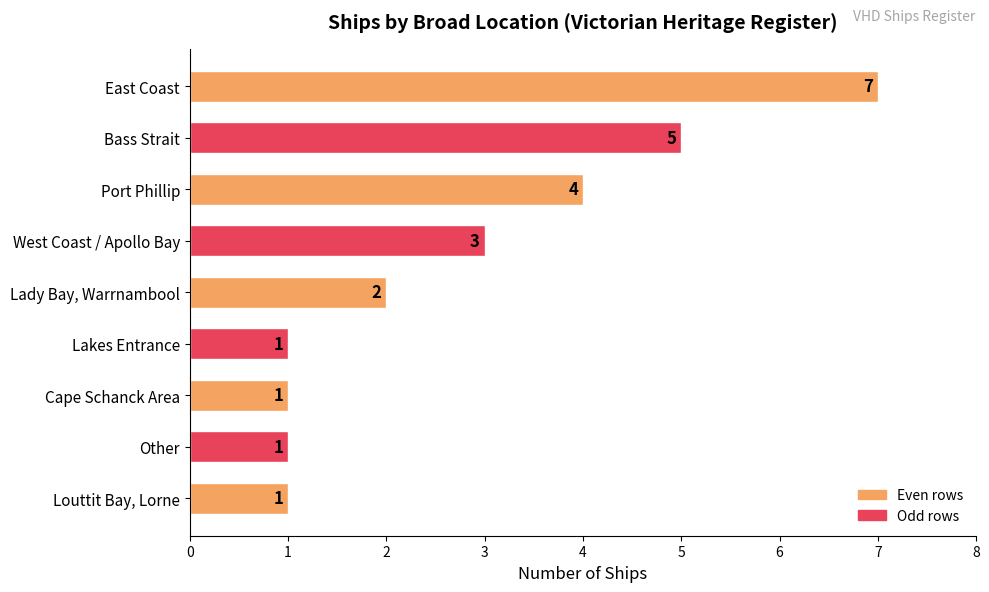

Which has a higher value, Cape Schanck Area or West Coast / Apollo Bay?

West Coast / Apollo Bay